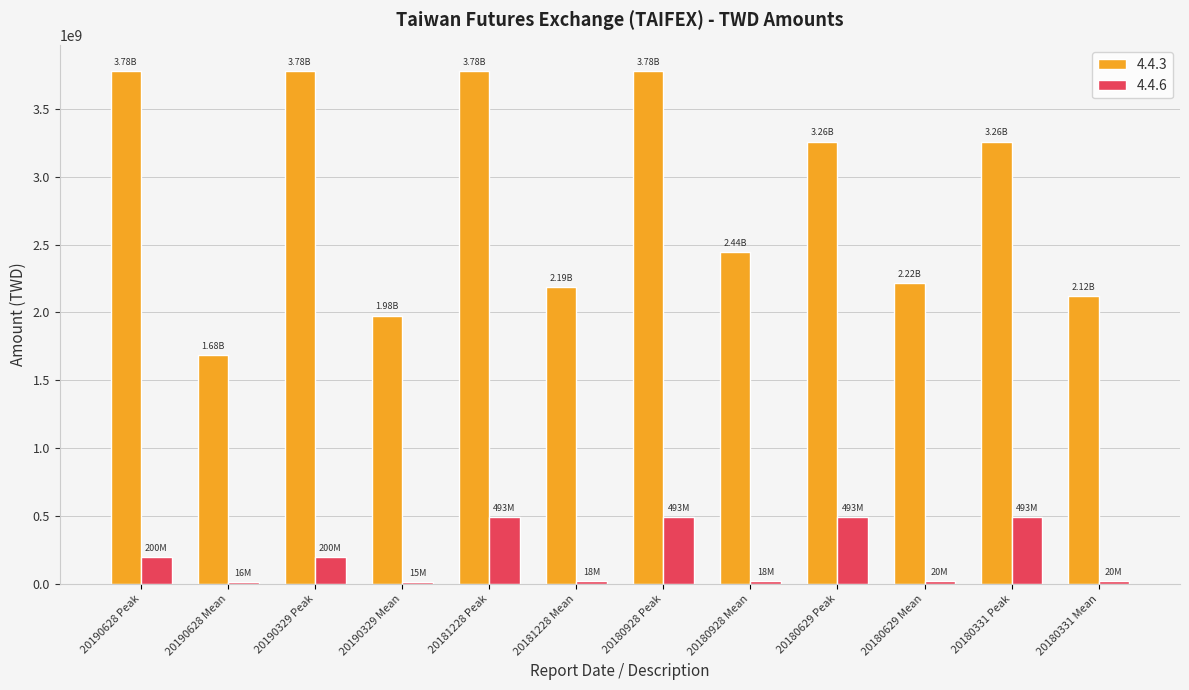

Is the value of 4.4.6 at 20180928 Mean greater than the value of 4.4.3 at 20180928 Peak?

No